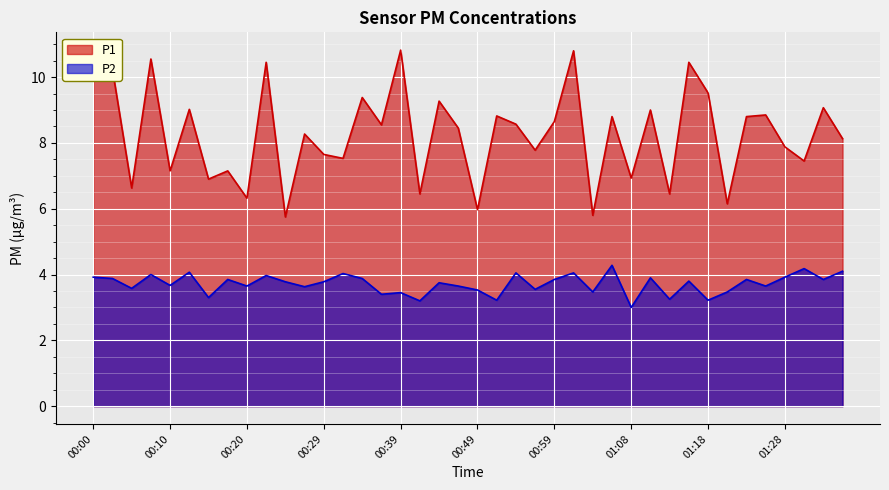

Rank the series by their average value, from highest to lowest.

P1, P2